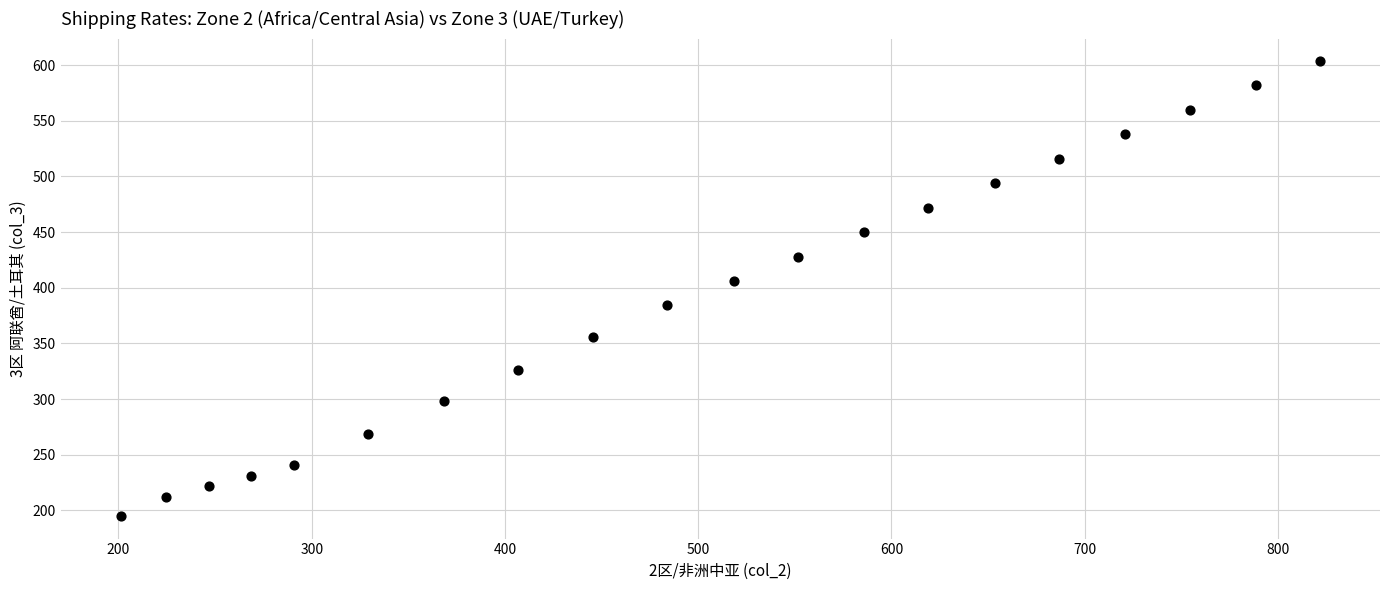

What Y value in the scatter plot is closest to 399?

406.5